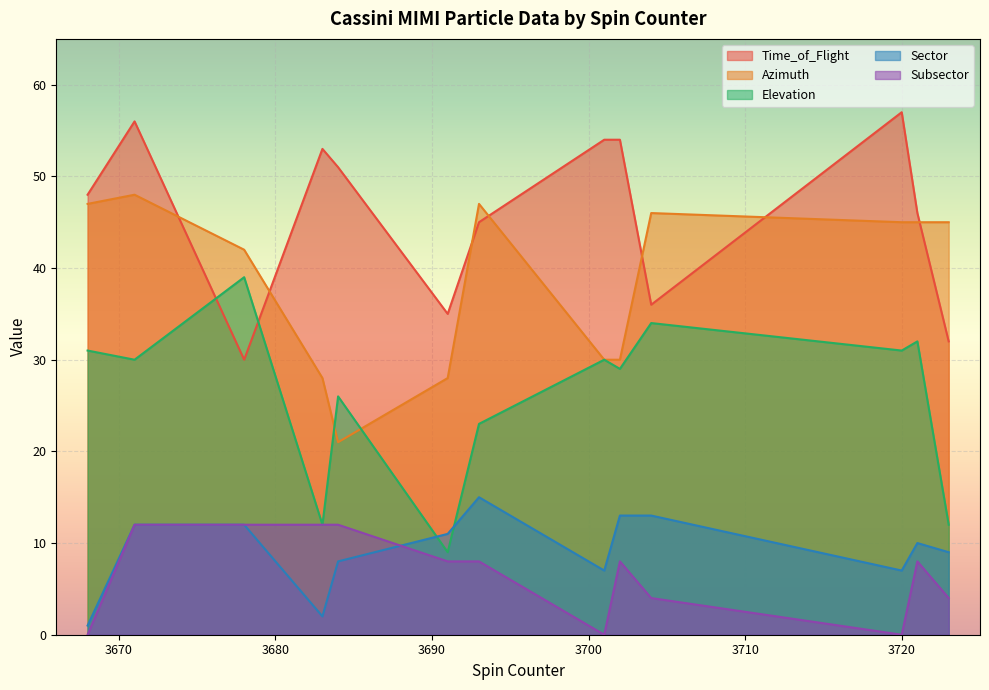

At which category is the sum across all series the highest?

3671